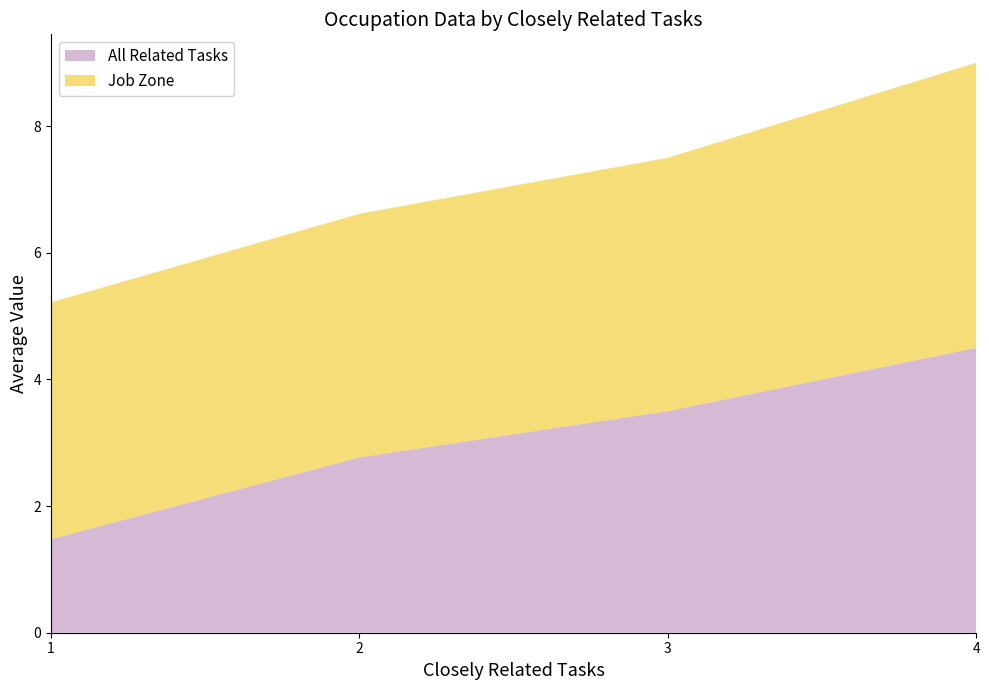

What is the maximum value for All Related Tasks?

4.5